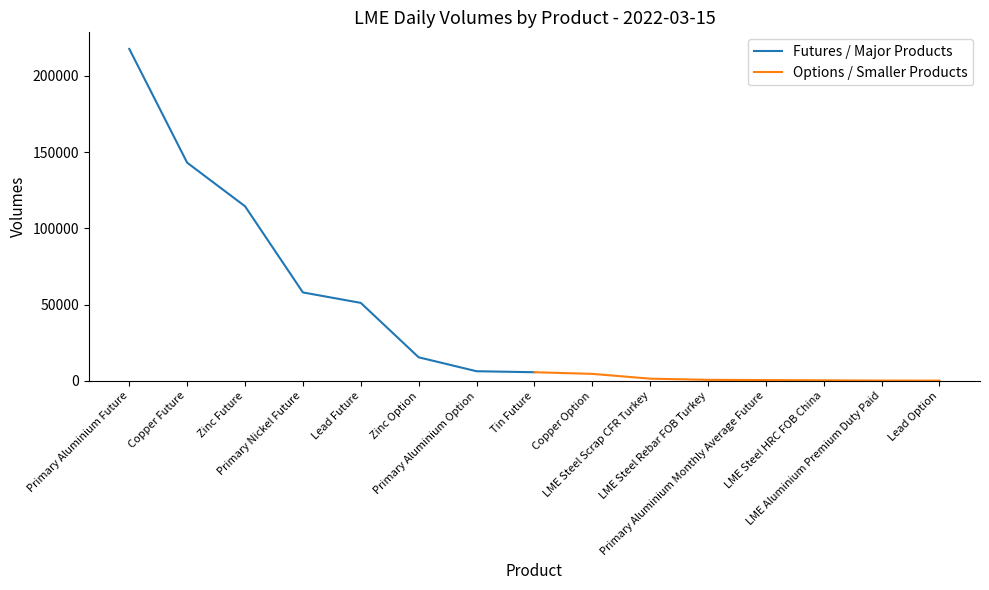

True or false: Options / Smaller Products and Futures / Major Products cross at least once.

False